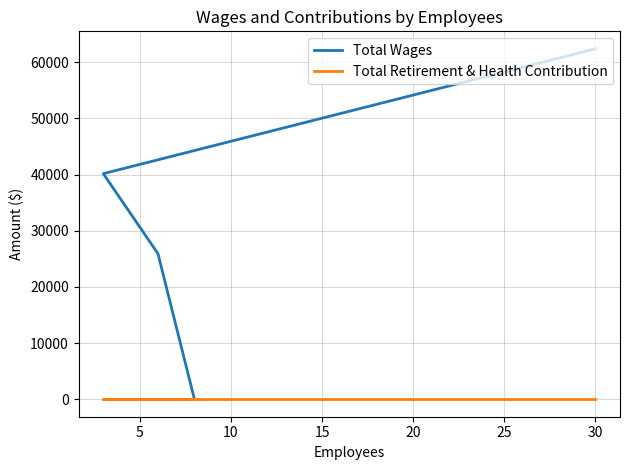

Reading left to right, extract all data points from this chart.

Total Wages: 62387	40161	25917	0
Total Retirement & Health Contribution: 0	0	0	0